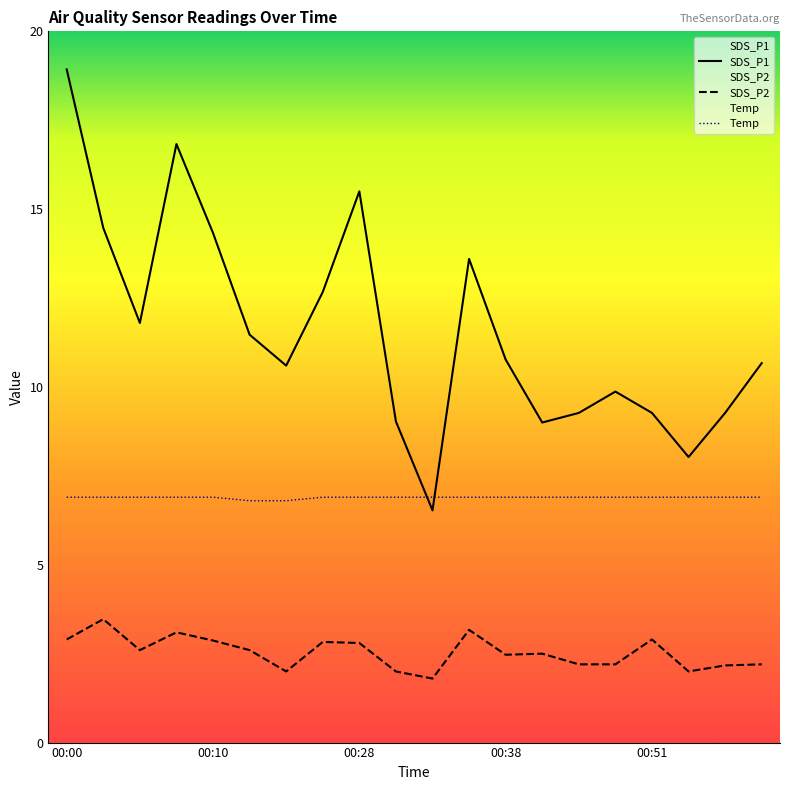

Reading right to left, what are all the values shown in this chart?

SDS_P1: 10.7	9.3	8.0	9.3	9.9	9.3	9.0	10.8	13.6	6.5	9.0	15.5	12.7	10.6	11.5	14.3	16.8	11.8	14.5	18.9
SDS_P2: 2.2	2.2	2.0	2.9	2.2	2.2	2.5	2.5	3.2	1.8	2.0	2.8	2.8	2.0	2.6	2.9	3.1	2.6	3.5	2.9
Temp: 6.9	6.9	6.9	6.9	6.9	6.9	6.9	6.9	6.9	6.9	6.9	6.9	6.9	6.8	6.8	6.9	6.9	6.9	6.9	6.9